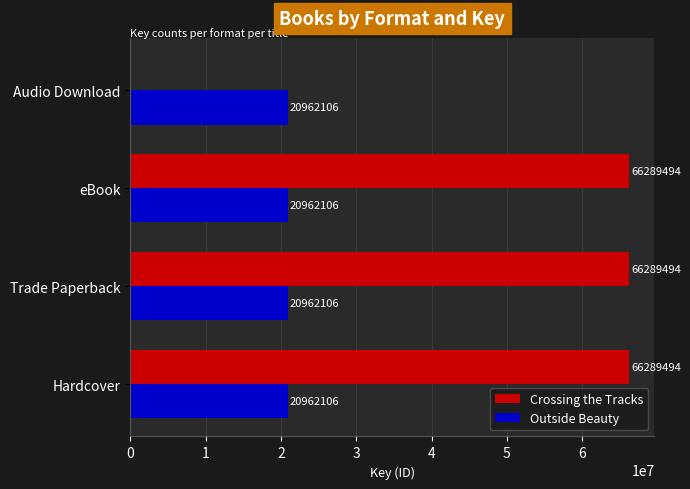

What is the average value of the Outside Beauty series?

20962106